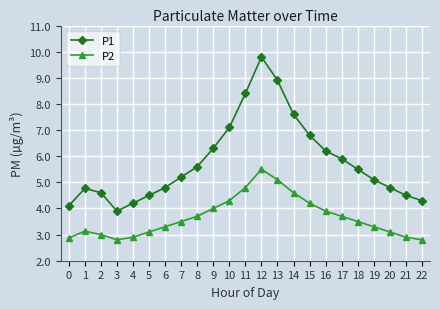

How many categories are shown in the chart?

23